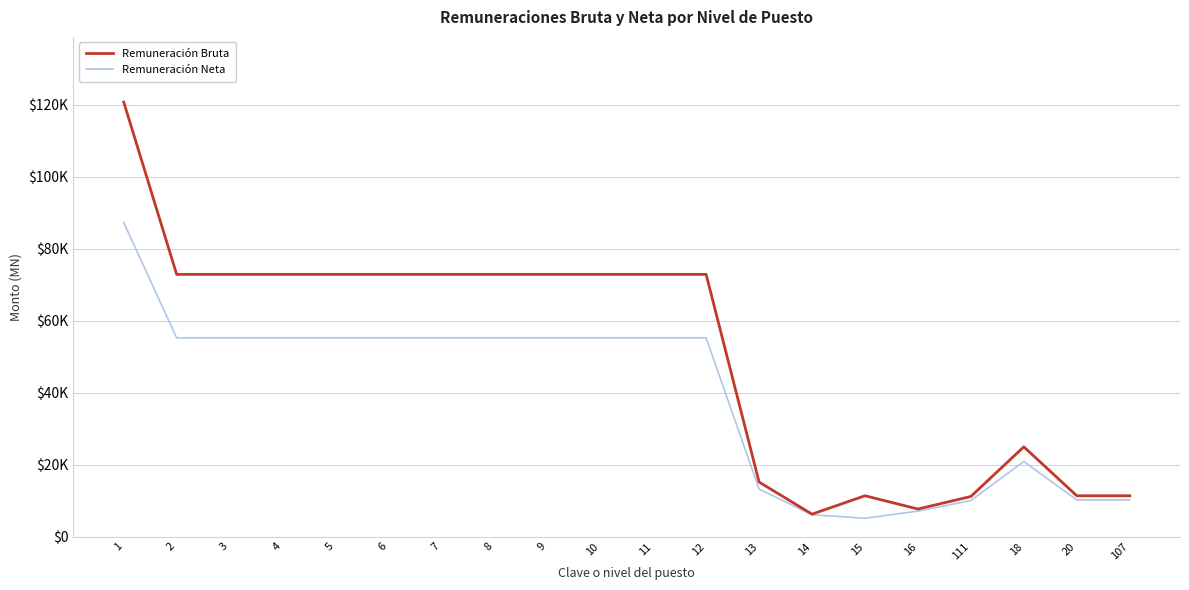

What is the minimum value shown in the chart?

5082.2